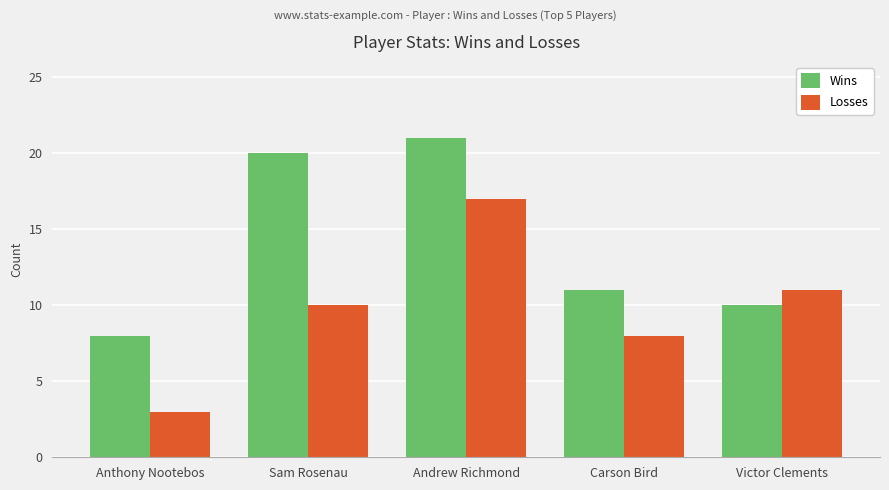

What is the value of the Losses bar at the 3rd from the left?

17